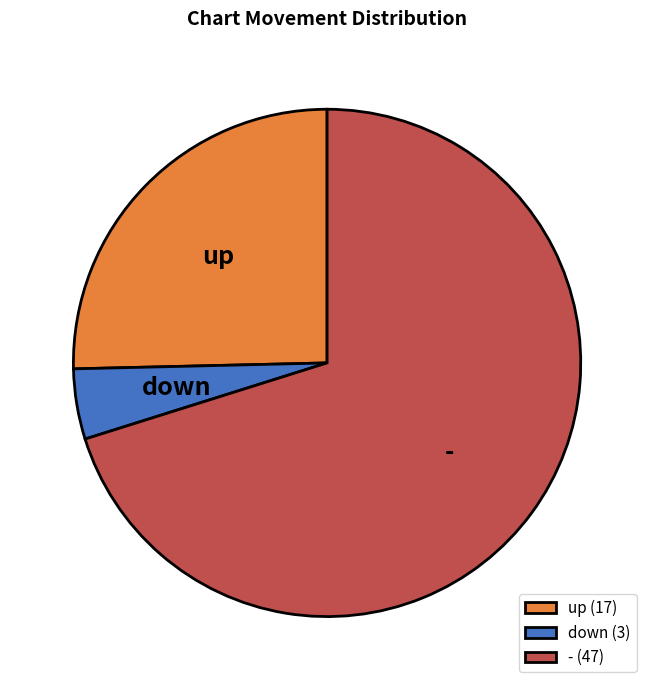

Do down and up together represent more than half of the pie?

No